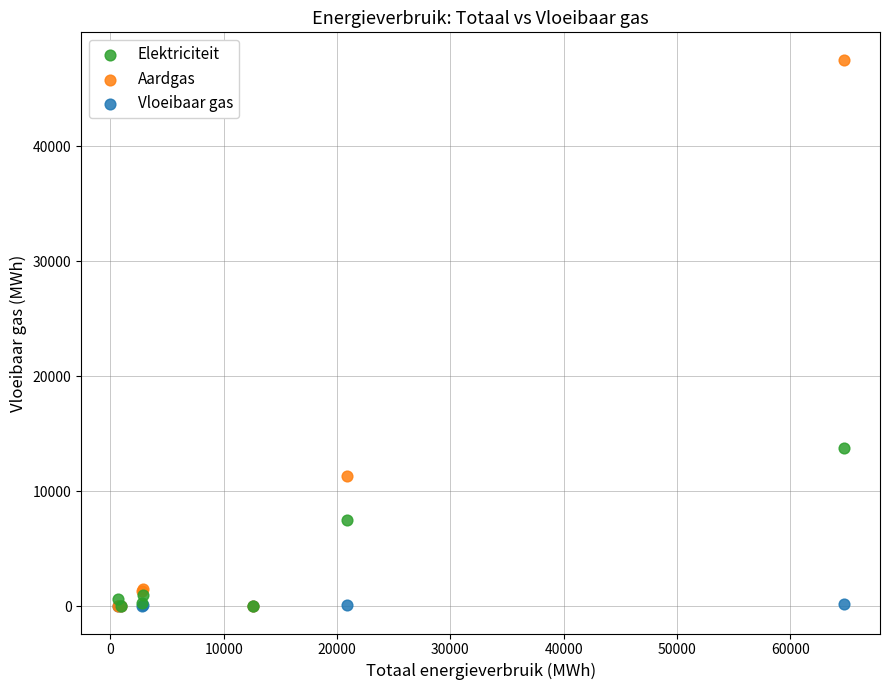

In the Aardgas series, what Y value is closest to 23755?

11358.2